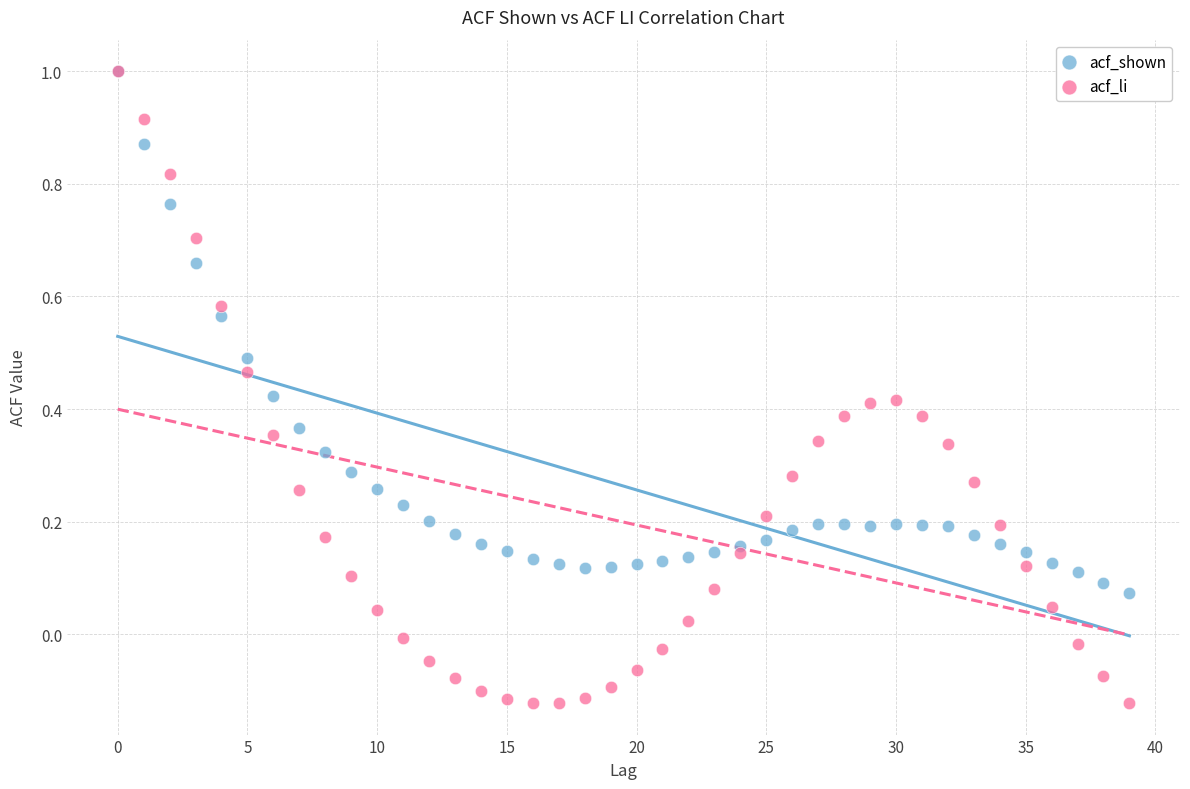

Which series has the widest spread of Y values?

acf_li